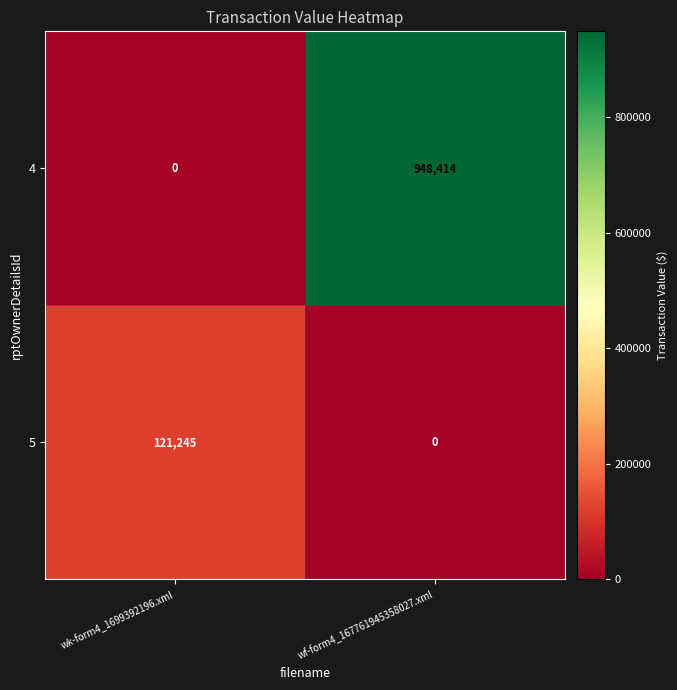

What is the sum of all 4 values?

948414